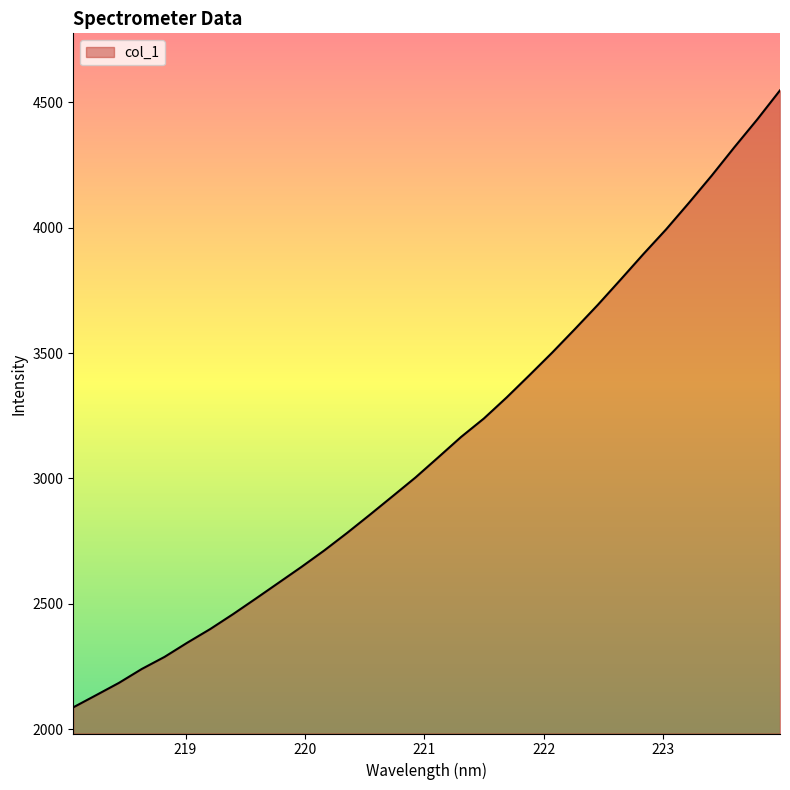

What is the smallest value displayed?

2087.1